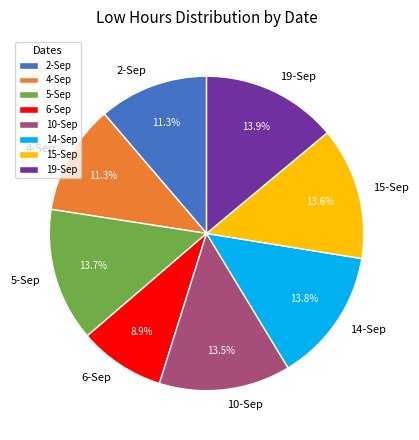

Which category has the smallest portion of the pie?

6-Sep